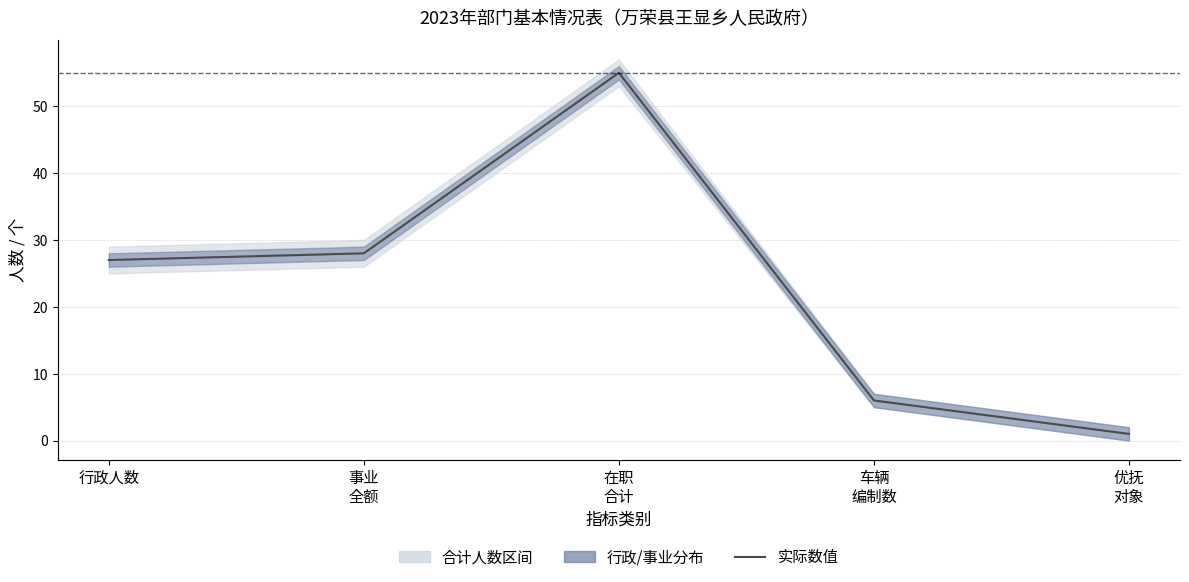

What is the change in value from 行政人数 to 车辆
编制数?

-21